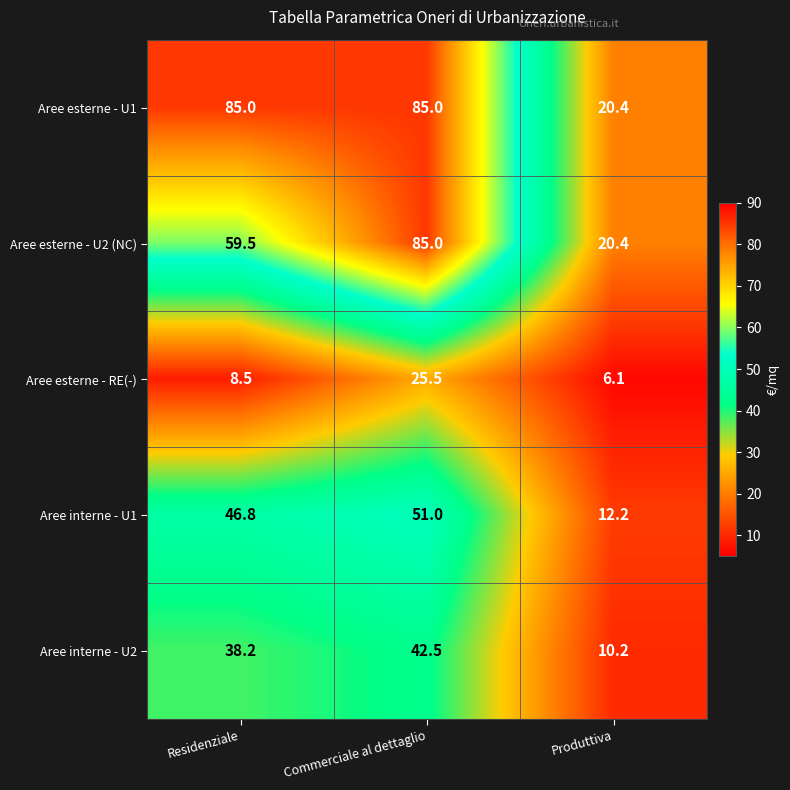

What is the approximate value of Aree esterne - RE(-) at Residenziale?

8.5